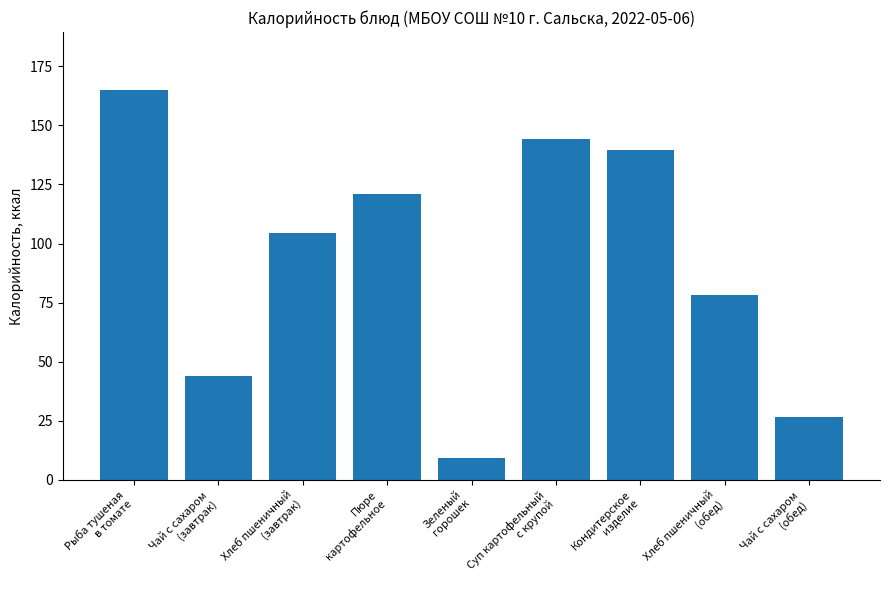

What is the label of the 6th bar from the left?

Суп картофельный
с крупой